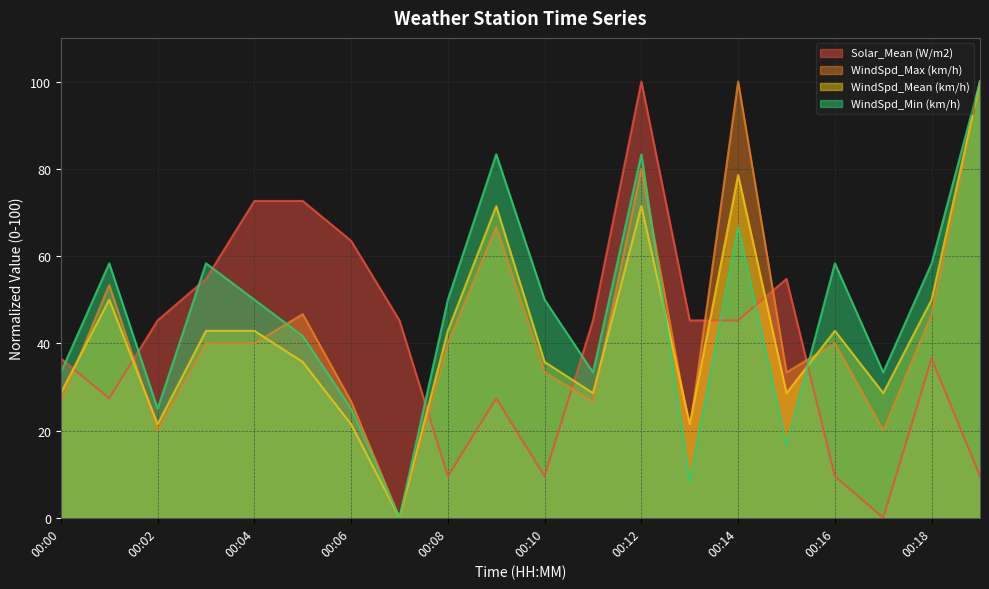

After their last crossing, which series has the higher values: WindSpd_Mean (km/h) or WindSpd_Max (km/h)?

WindSpd_Max (km/h)